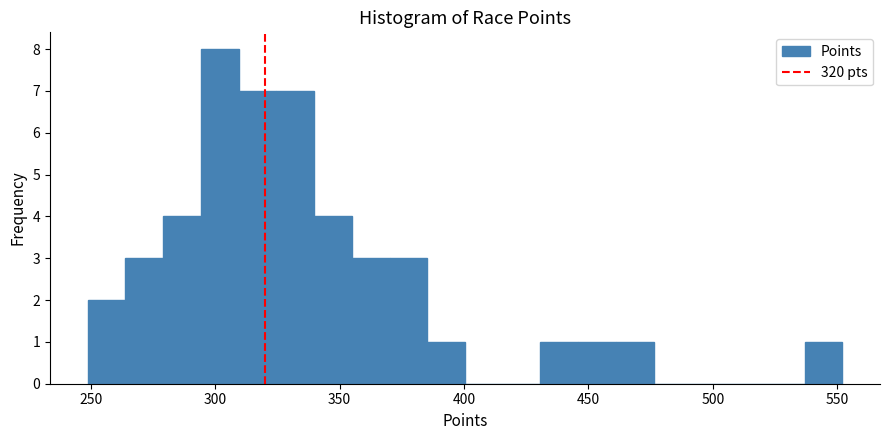

Read against the x-axis, roughly where is the centre of the tallest bar?

300